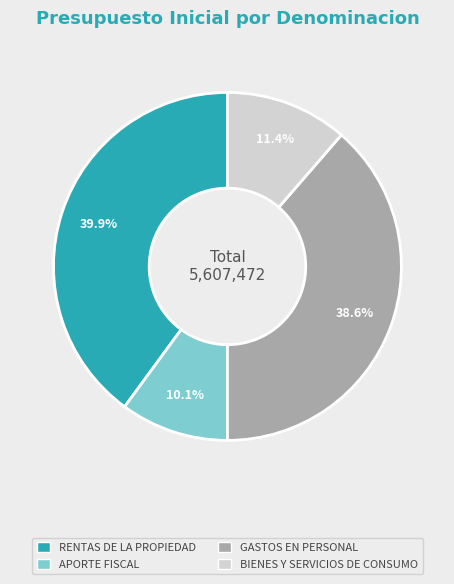

To the nearest percent, what is the difference between the APORTE FISCAL and BIENES Y SERVICIOS DE CONSUMO slice percentages?

1%